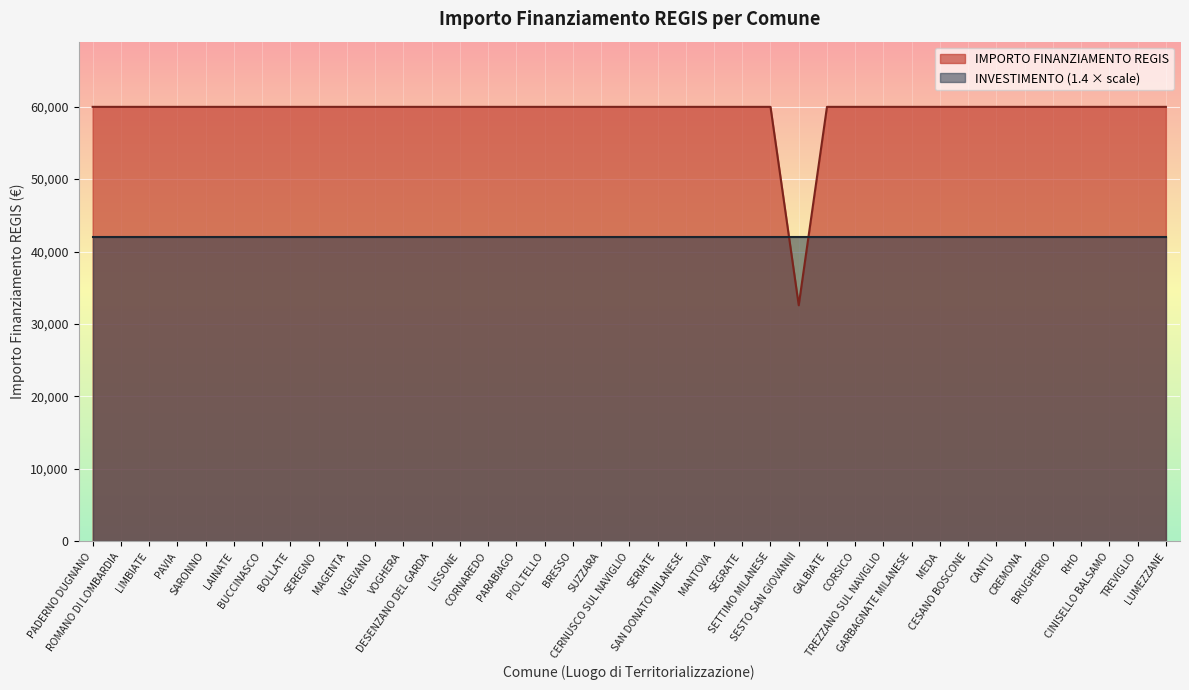

How many categories are shown in the chart?

39